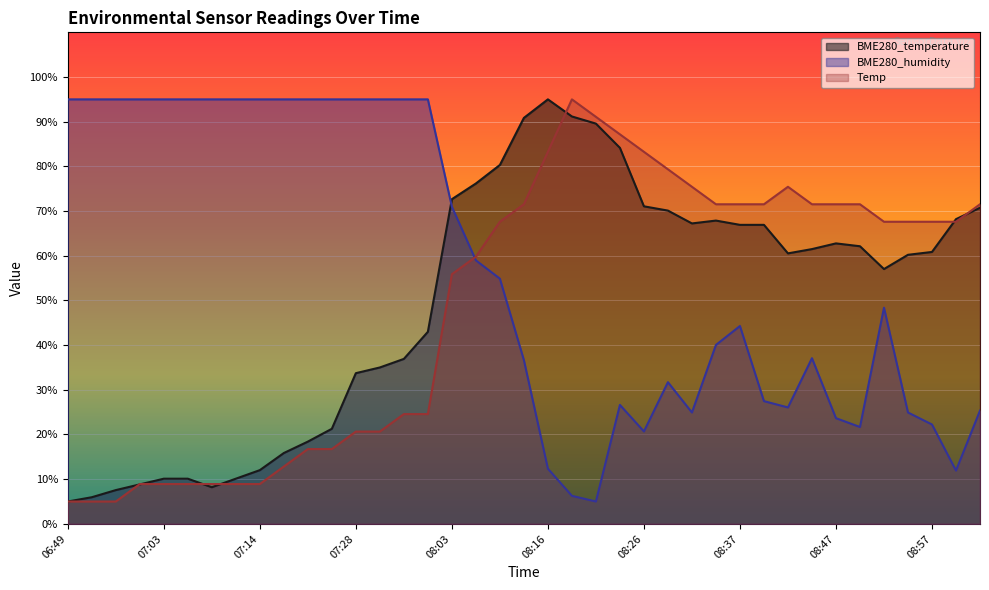

What is the average value of the BME280_humidity series?

57.0